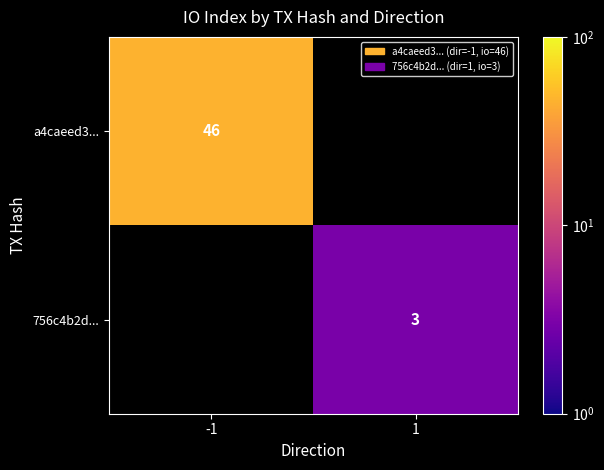

Is the value of a4caeed3... at -1 greater than the value of 756c4b2d... at 1?

Yes